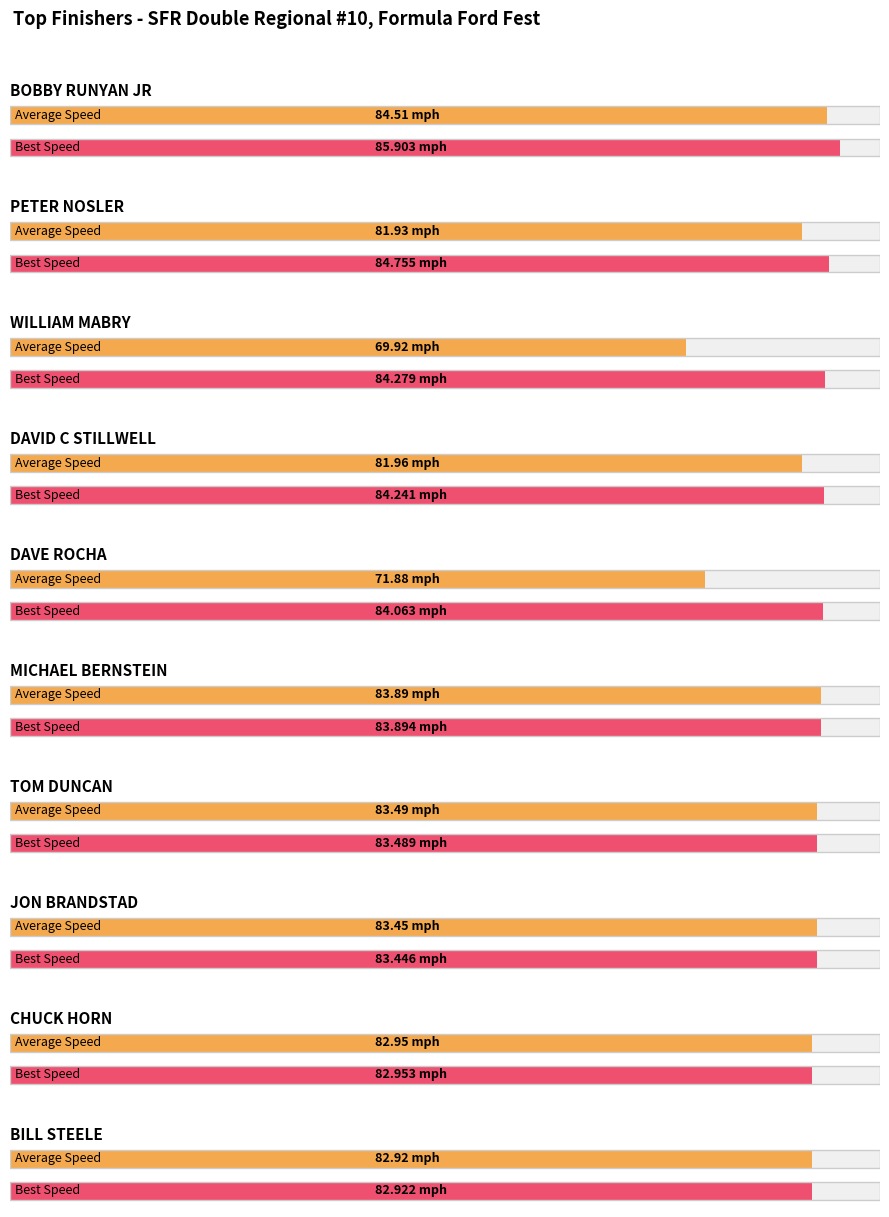

At which category is the sum across all series the highest?

BOBBY RUNYAN JR